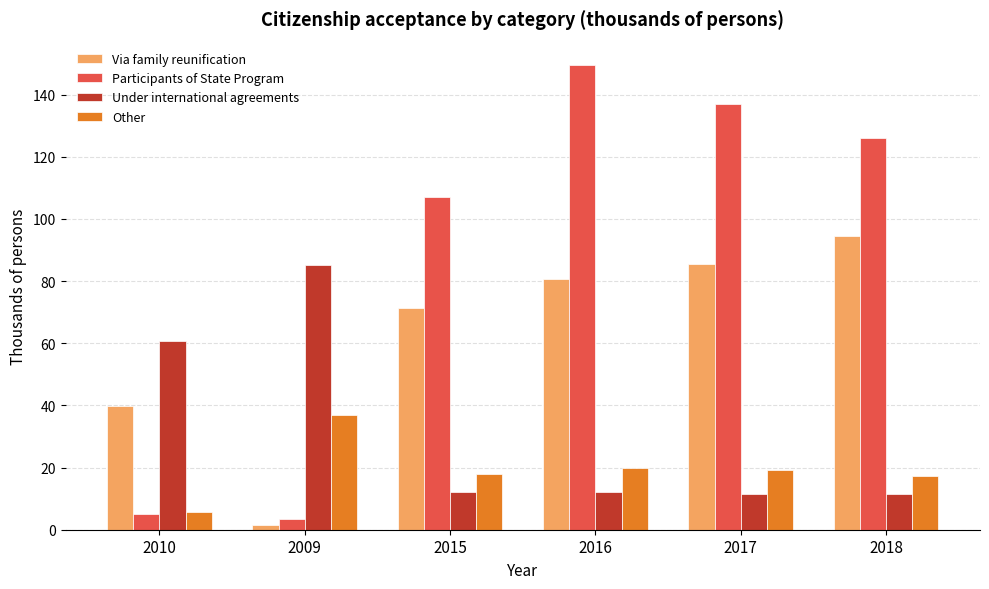

Is it true that Under international agreements equals 12.0 at 2016?

True